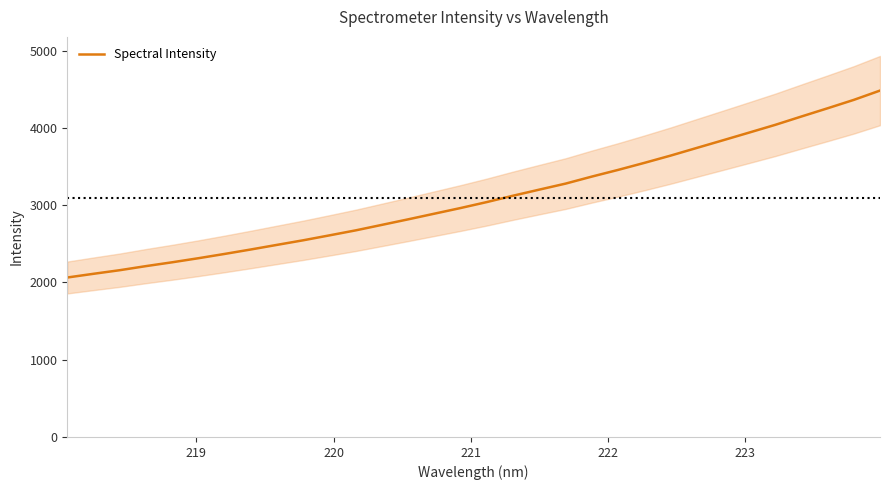

What is the highest value of the Spectral Intensity series?

4483.4